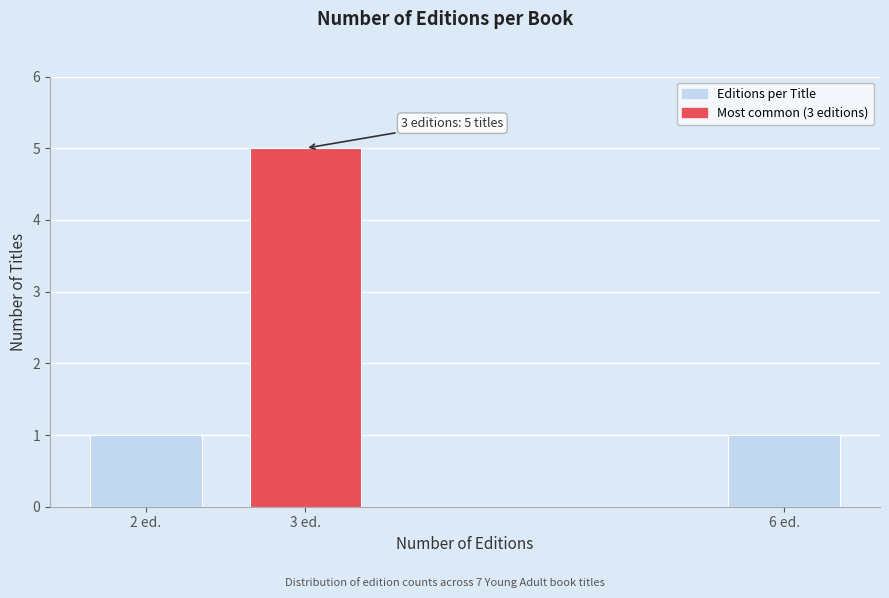

Reading left to right, transcribe all the data shown in this chart.

2 ed.=1	3 ed.=5	6 ed.=1